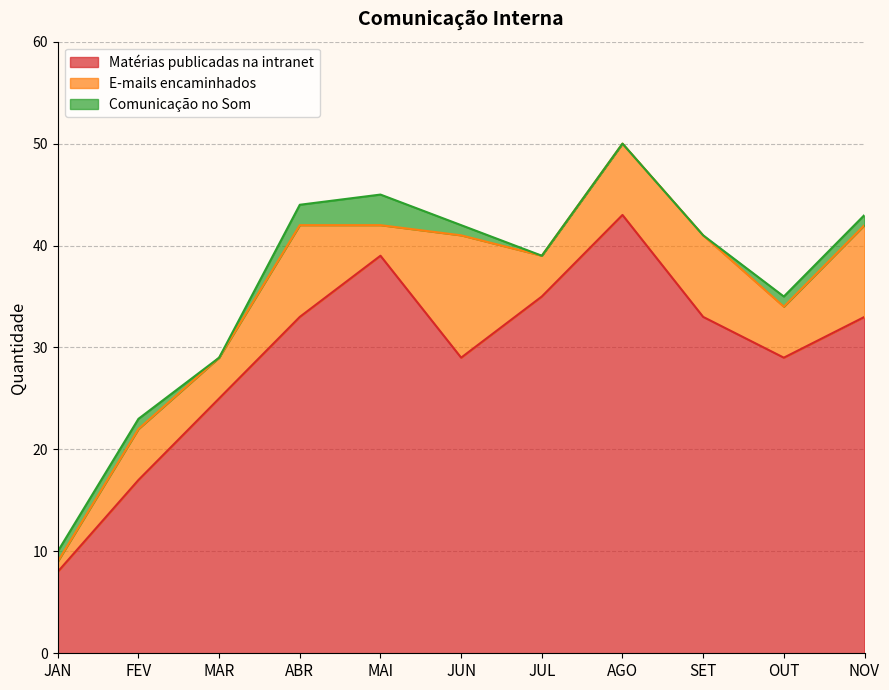

True or false: Matérias publicadas na intranet has a value of 29 at OUT.

True